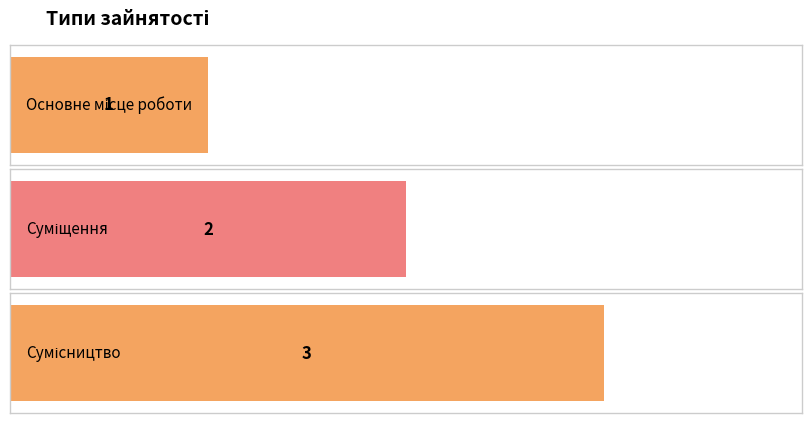

What position from the left is Суміщення?

2